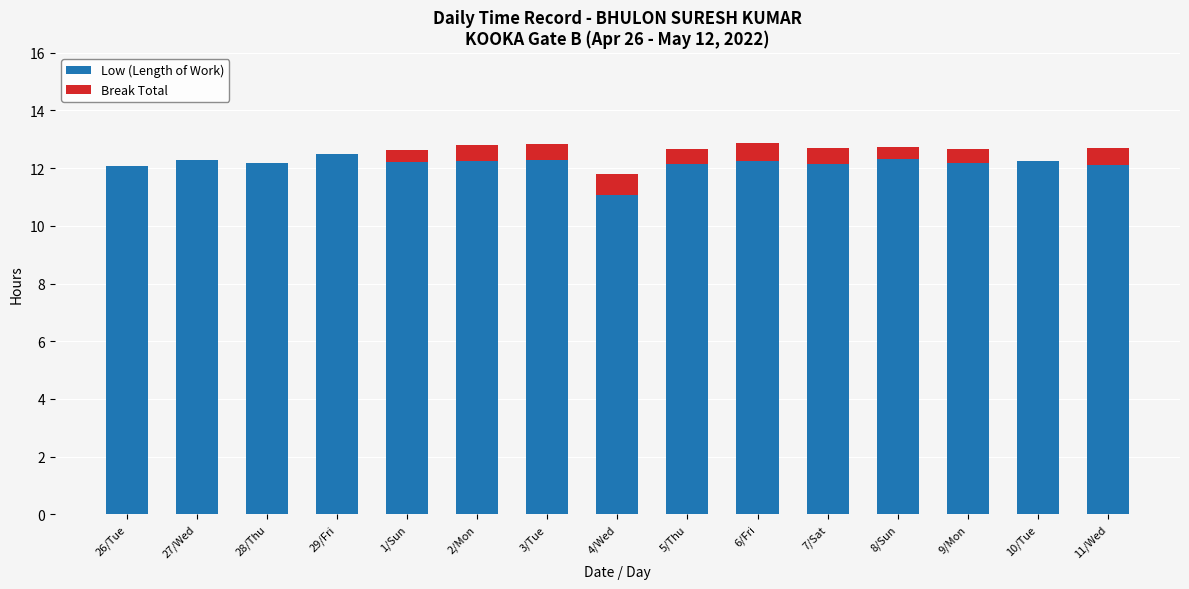

What is the sum of the Low (Length of Work) values at 9/Mon and 10/Tue?

24.4